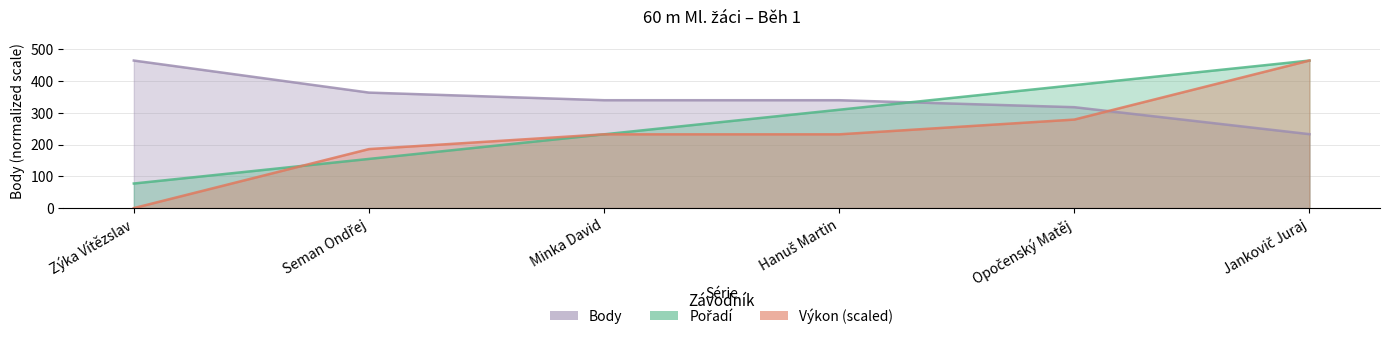

Which series changed the most between Minka David and Opočenský Matěj?

Pořadí